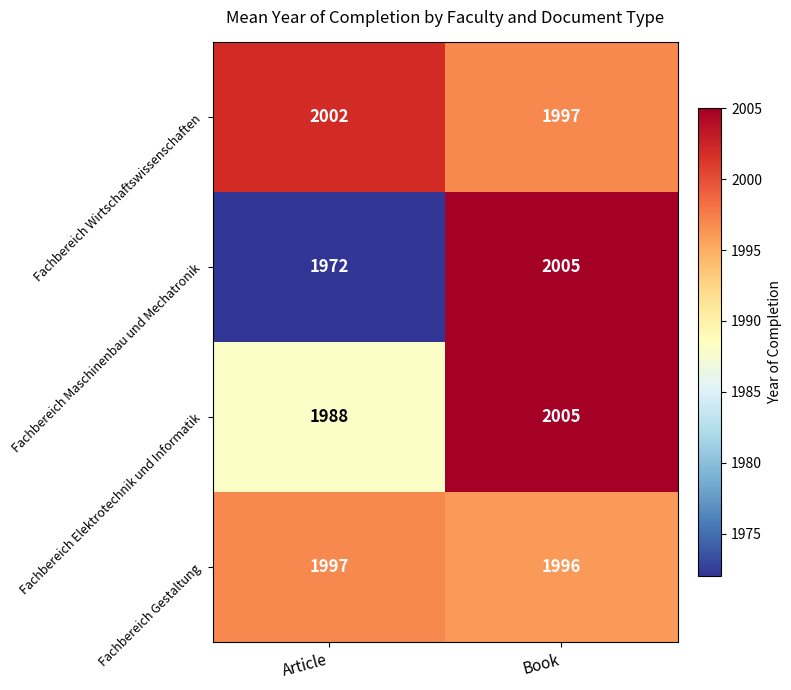

Reading right to left, transcribe all the data shown in this chart.

Fachbereich Wirtschaftswissenschaften: 1997	2002
Fachbereich Maschinenbau und Mechatronik: 2005	1972
Fachbereich Elektrotechnik und Informatik: 2005	1988
Fachbereich Gestaltung: 1996	1997